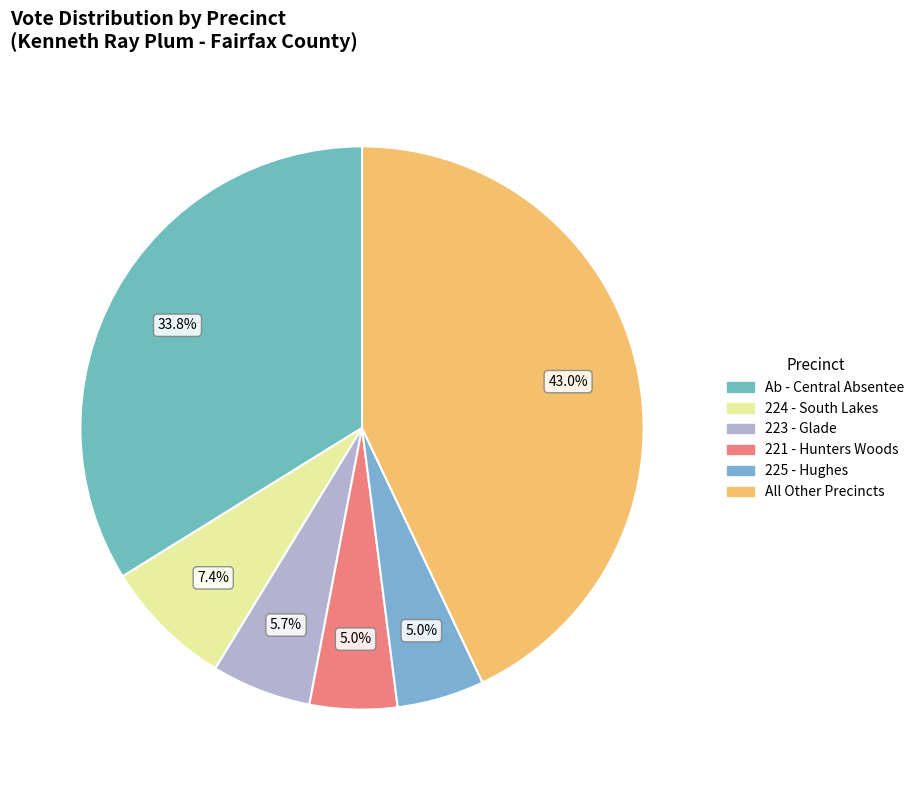

Count the number of slices in the pie.

6